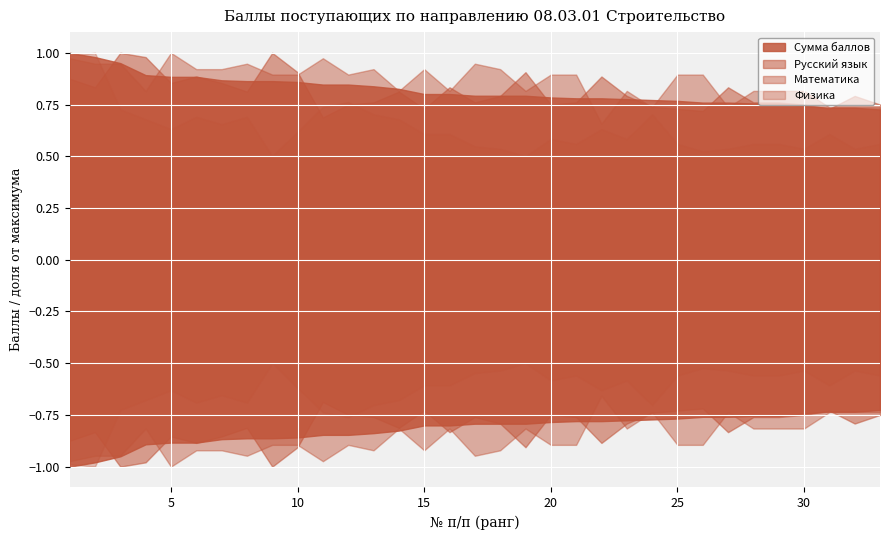

At which label is Сумма баллов closest to 0?

33